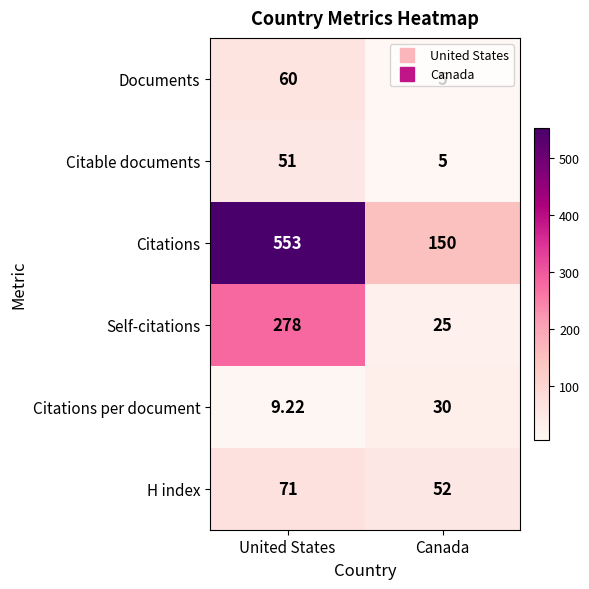

Which series has the largest total across all categories?

Citations